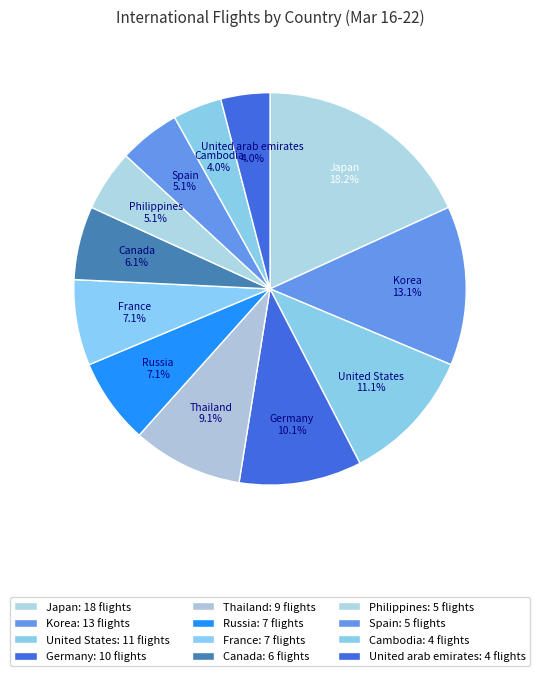

Count the number of slices in the pie.

12